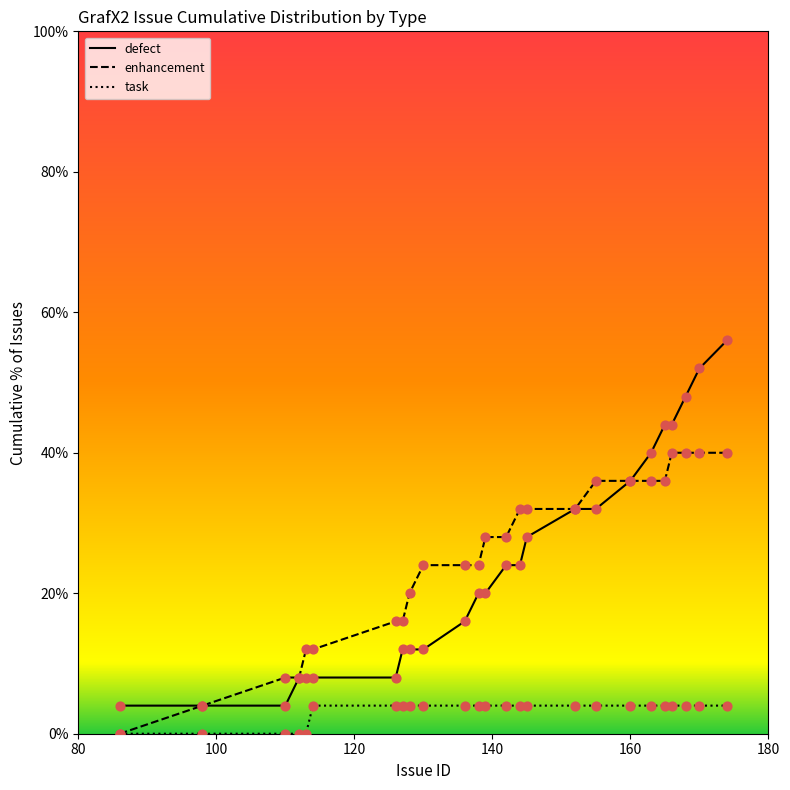

What are all the series names shown in the legend?

defect, enhancement, task